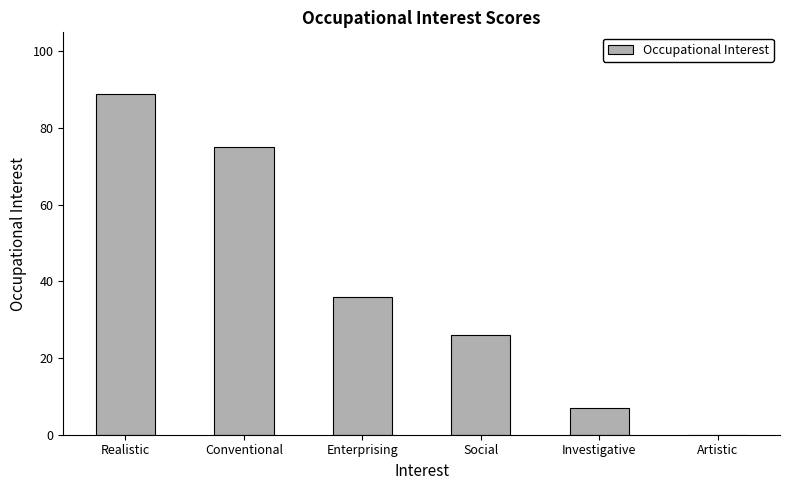

At which category does the chart reach its peak across all series?

Realistic